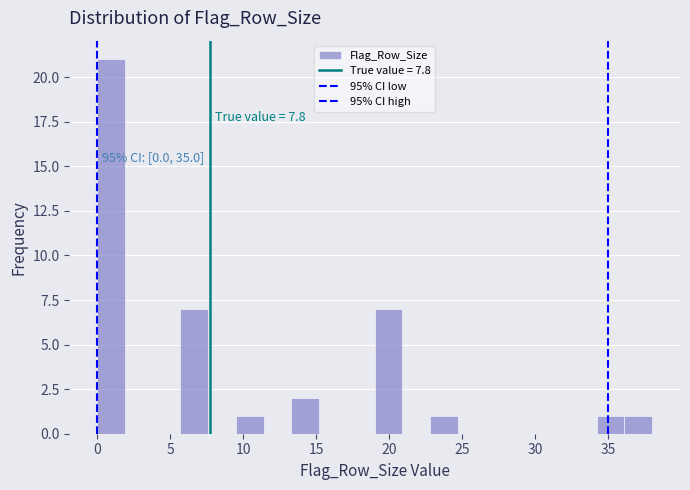

Read against the x-axis, roughly where is the centre of the tallest bar?

1.0